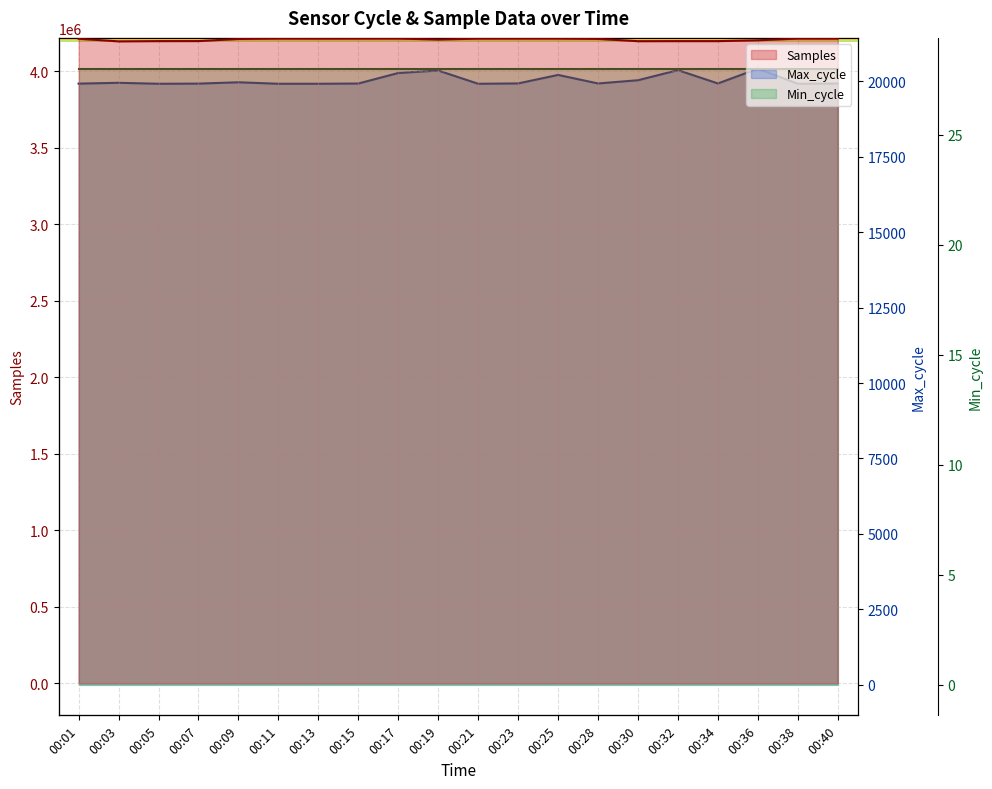

The Samples series shows 4212851 at 00:28. True or false?

True